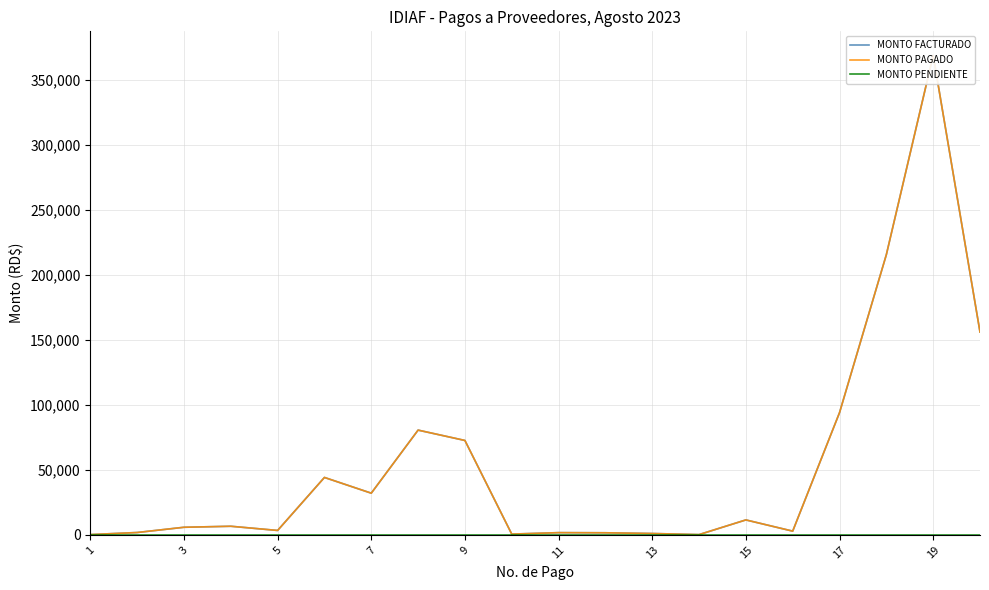

True or false: MONTO PENDIENTE and MONTO PAGADO cross at least once.

False